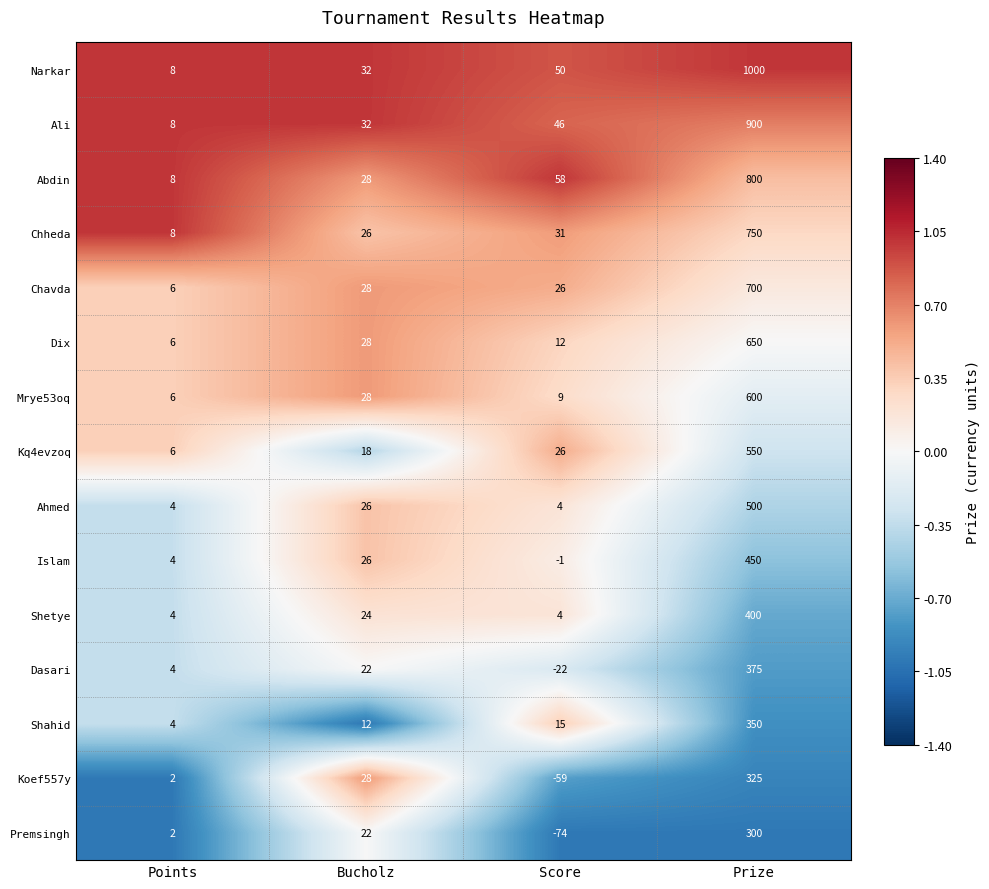

Is it true that Premsingh equals 8 at Bucholz?

False